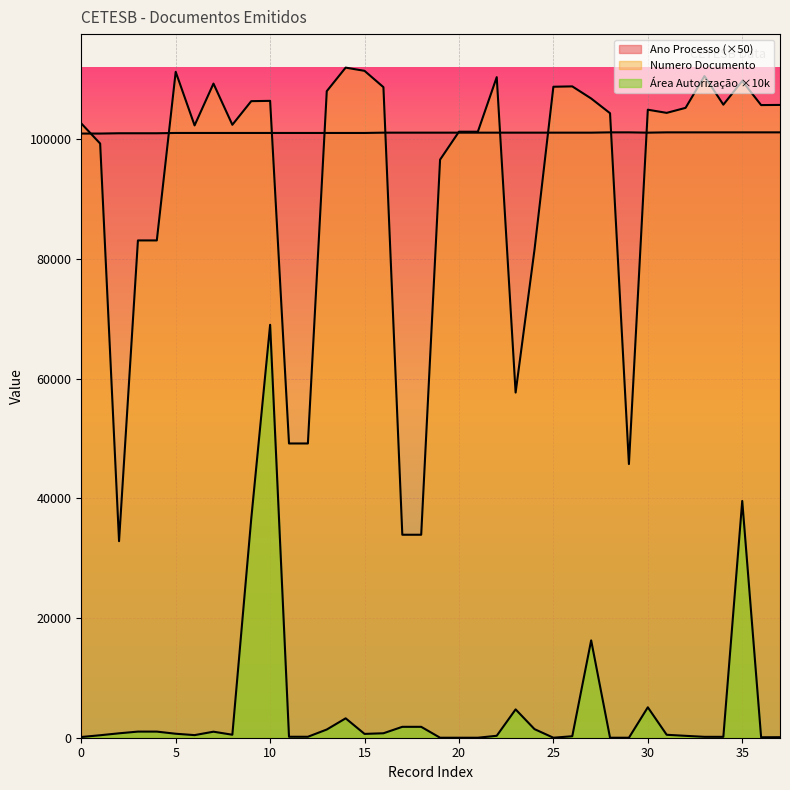

Reading left to right, extract all data points from this chart.

Ano Processo: 0=100950.0	1=100950.0	2=101000.0	3=101000.0	4=101000.0	5=101050.0	6=101050.0	7=101050.0	8=101050.0	9=101050.0	10=101050.0	11=101050.0	12=101050.0	13=101050.0	14=101050.0	15=101050.0	16=101100.0	17=101100.0	18=101100.0	19=101100.0	20=101100.0	21=101100.0	22=101100.0	23=101100.0	24=101100.0	25=101100.0	26=101100.0	27=101100.0	28=101150.0	29=101150.0	30=101100.0	31=101150.0	32=101150.0	33=101150.0	34=101150.0	35=101150.0	36=101150.0	37=101150.0
Numero Documento: 0=102641.0	1=99278.0	2=32840.0	3=83092.0	4=83092.0	5=111267.0	6=102311.0	7=109299.0	8=102415.0	9=106363.0	10=106412.0	11=49165.0	12=49165.0	13=108033.0	14=111967.0	15=111426.0	16=108702.0	17=33915.0	18=33915.0	19=96588.0	20=101258.0	21=101256.0	22=110377.0	23=57670.0	24=81544.0	25=108770.0	26=108831.0	27=106808.0	28=104346.0	29=45727.0	30=104935.0	31=104405.0	32=105243.0	33=110554.0	34=105777.0	35=109731.0	36=105707.0	37=105734.0
Area da Autorizacao (ha): 0=120.0	1=414.2	2=737.1	3=1022.5	4=1022.5	5=665.5	6=435.5	7=1006.8	8=499.9	9=36563.9	10=68998.3	11=160.0	12=160.0	13=1370.4	14=3242.1	15=637.8	16=744.7	17=1820.2	18=1820.2	19=0.0	20=0.0	21=0.0	22=325.4	23=4734.4	24=1435.4	25=0.0	26=250.1	27=16265.7	28=0.0	29=0.0	30=5082.4	31=491.3	32=315.8	33=148.9	34=147.8	35=39562.9	36=73.5	37=88.8